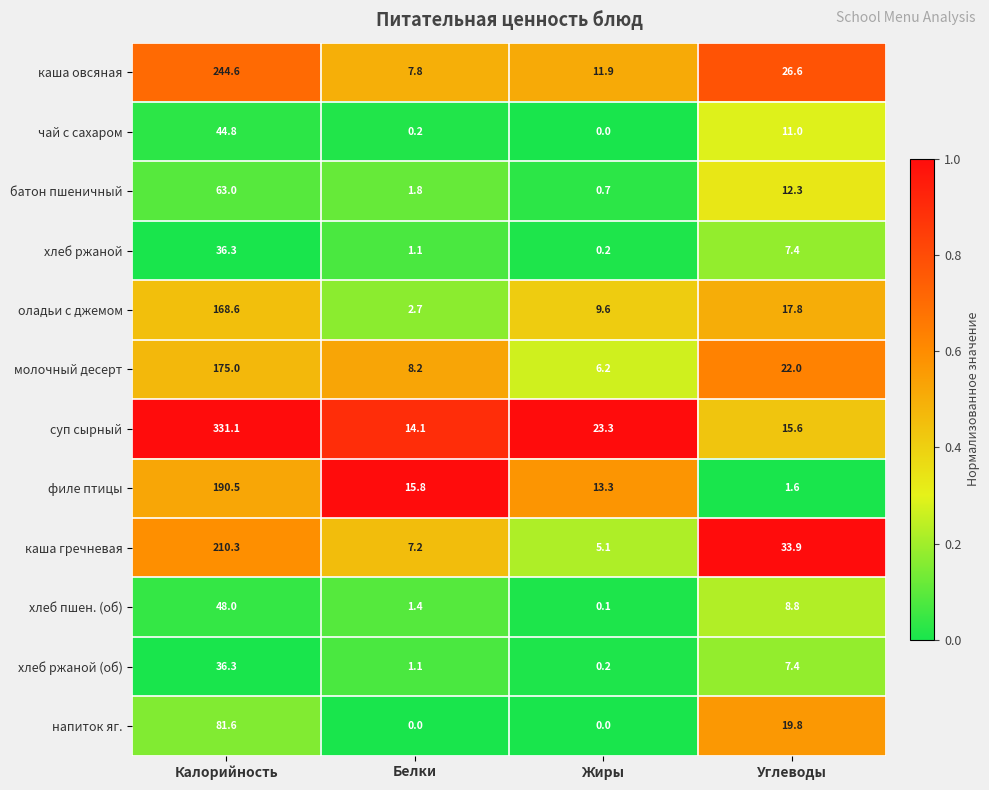

Which series changed the most between Белки and Углеводы?

каша гречневая